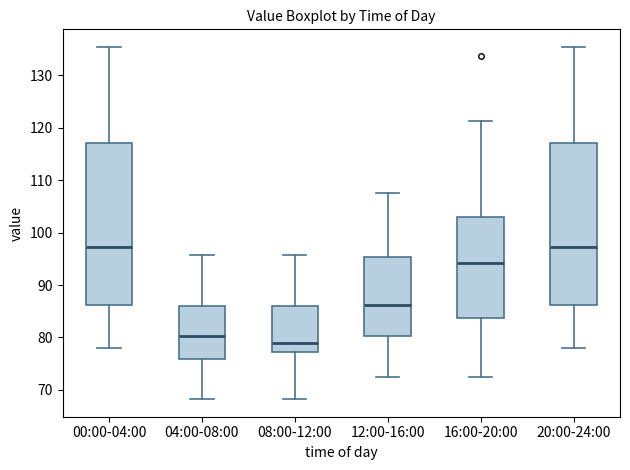

Reading left to right, transcribe this box plot: for each box, give where its median line is, the range the box spans, and where its two whiskers end, as read against the y-axis. The values are not printed on the chart, so give them approximately, as read against the axis.

00:00-04:00: median 97, box 86 to 117, whiskers 78 to 135
04:00-08:00: median 80, box 76 to 86, whiskers 68 to 96
08:00-12:00: median 79, box 77 to 86, whiskers 68 to 96
12:00-16:00: median 86, box 80 to 95, whiskers 72 to 107
16:00-20:00: median 94, box 84 to 103, whiskers 72 to 121
20:00-24:00: median 97, box 86 to 117, whiskers 78 to 135